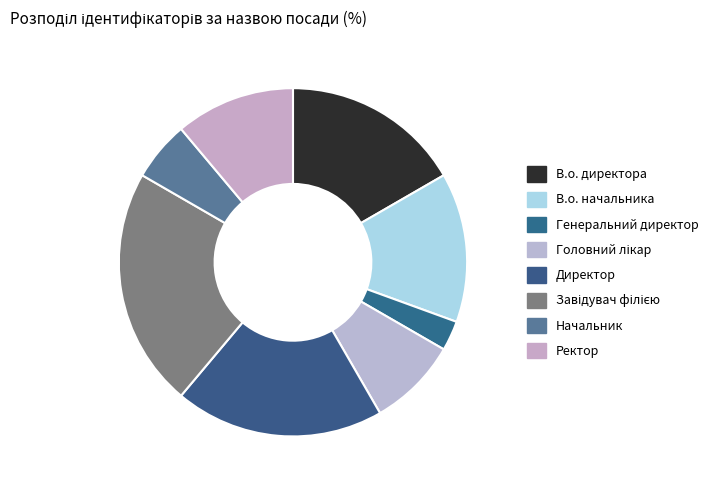

What percentage is the Генеральний директор slice, to the nearest percent?

3%